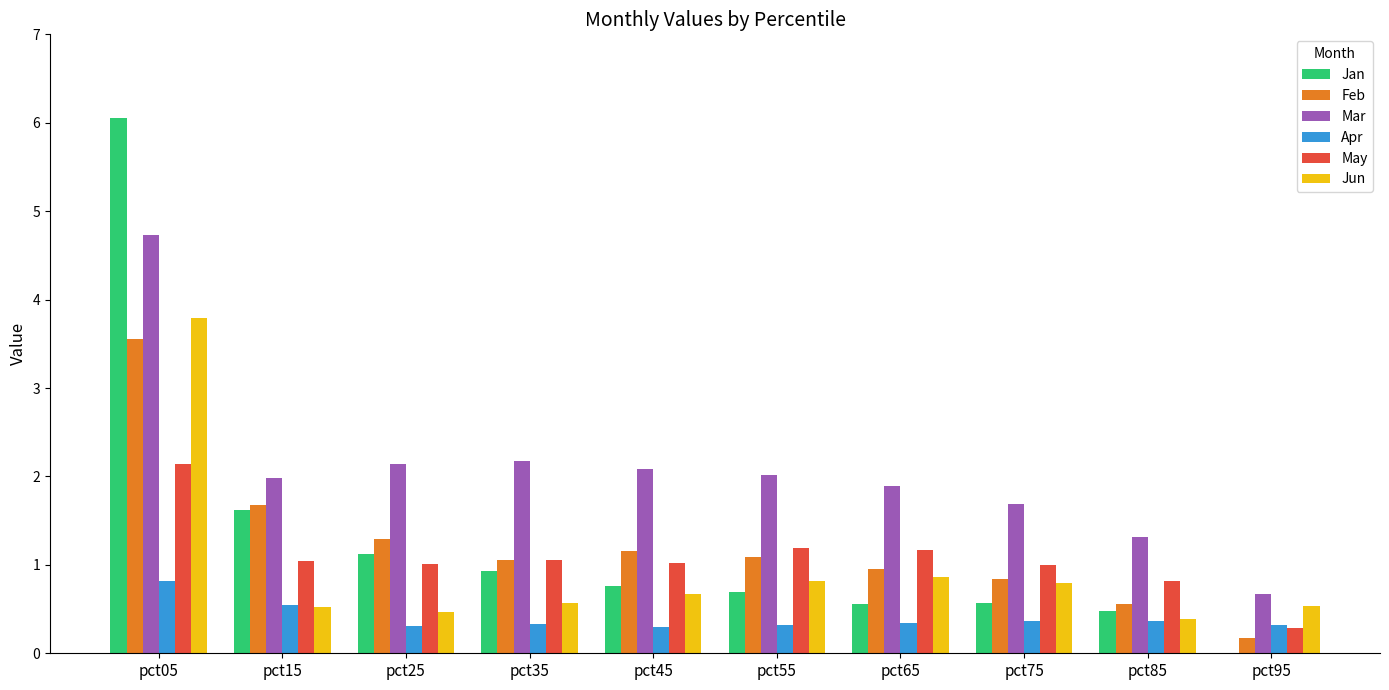

What is the sum of the Feb values at pct45 and pct65?

2.1